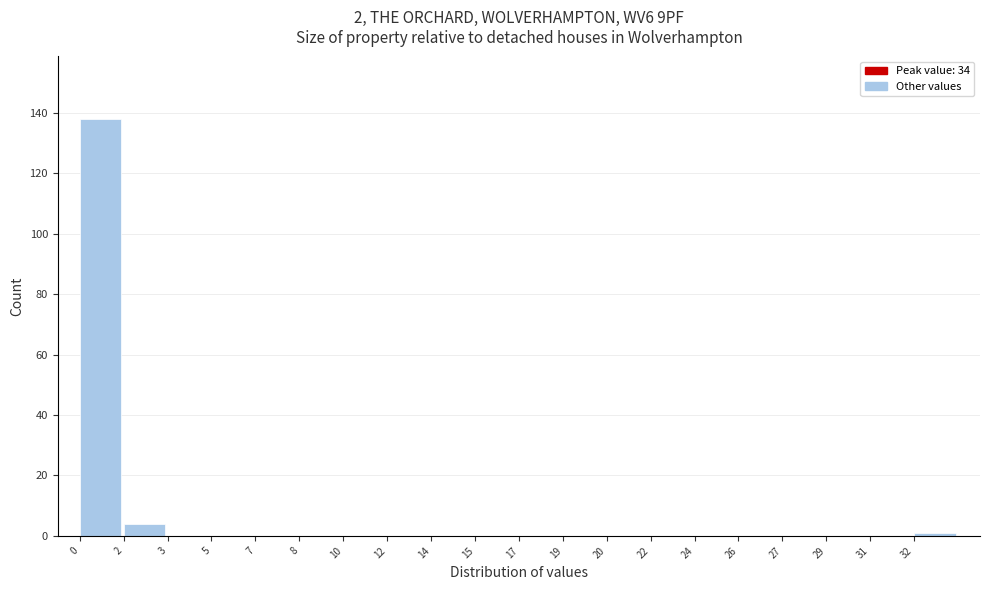

Reading left to right, extract all data points from this chart.

0=138	2=4	3=0	5=0	7=0	8=0	10=0	12=0	14=0	15=0	17=0	19=0	20=0	22=0	24=0	26=0	27=0	29=0	31=0	32=1